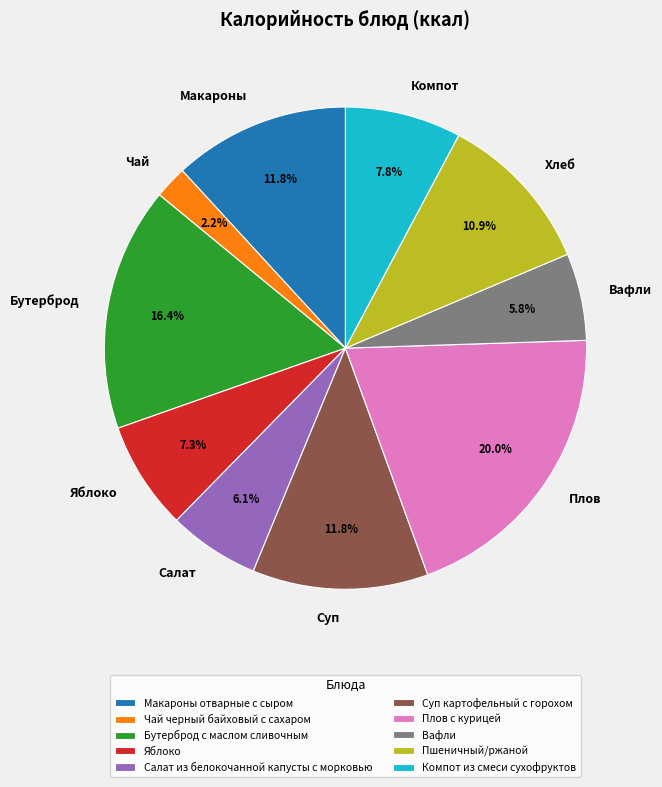

Do Компот из смеси сухофруктов and Пшеничный/ржаной together represent more than half of the pie?

No